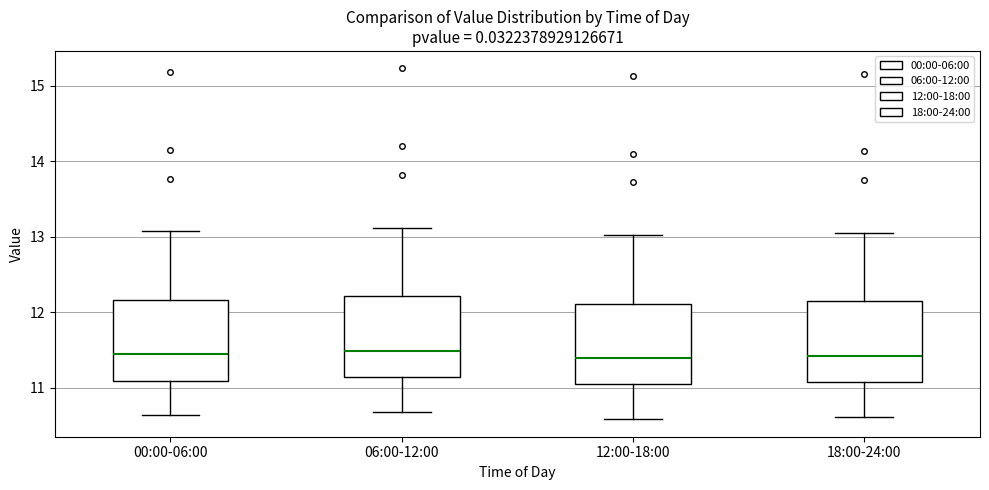

Reading left to right, transcribe this box plot: for each box, give where its median line is, the range the box spans, and where its two whiskers end, as read against the y-axis. The values are not printed on the chart, so give them approximately, as read against the axis.

00:00-06:00: median 11.4, box 11.1 to 12.2, whiskers 10.6 to 13.1
06:00-12:00: median 11.5, box 11.1 to 12.2, whiskers 10.7 to 13.1
12:00-18:00: median 11.4, box 11.0 to 12.1, whiskers 10.6 to 13.0
18:00-24:00: median 11.4, box 11.1 to 12.1, whiskers 10.6 to 13.1